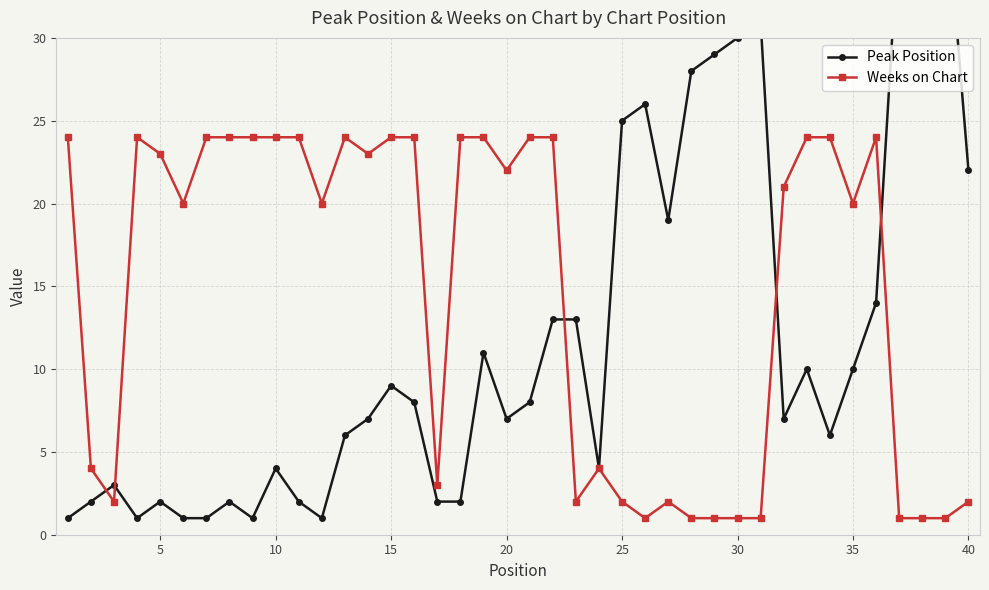

True or false: Weeks on Chart has more than 1 points higher than both neighbors.

True